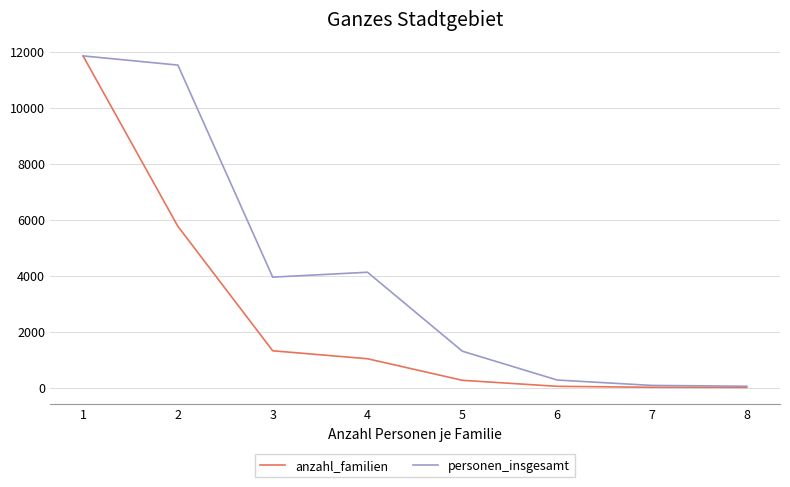

How many lines are shown in the chart?

2